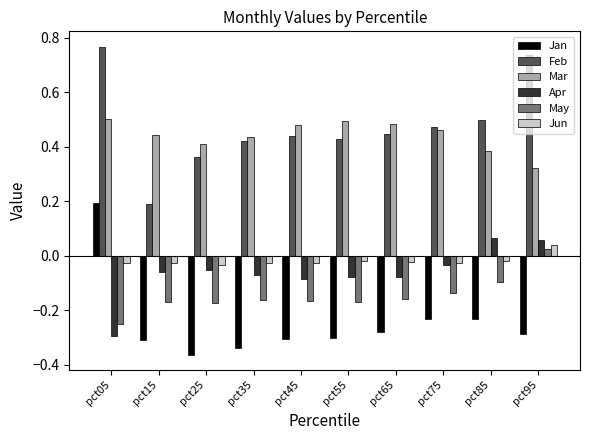

Between pct05 and pct75, which series saw the biggest shift?

Jan